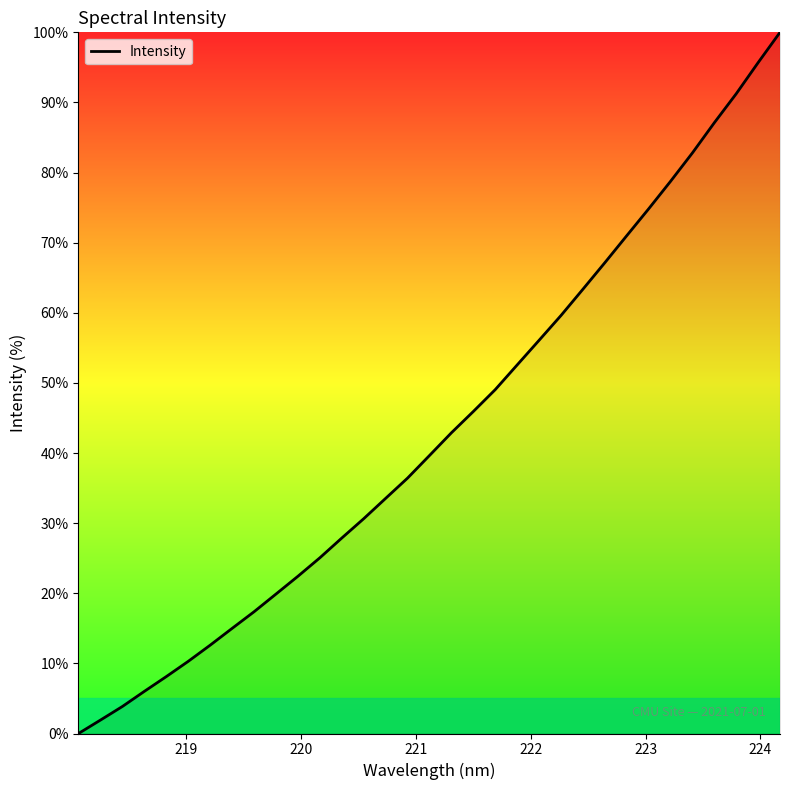

What is the difference between the maximum and minimum values?

100.0